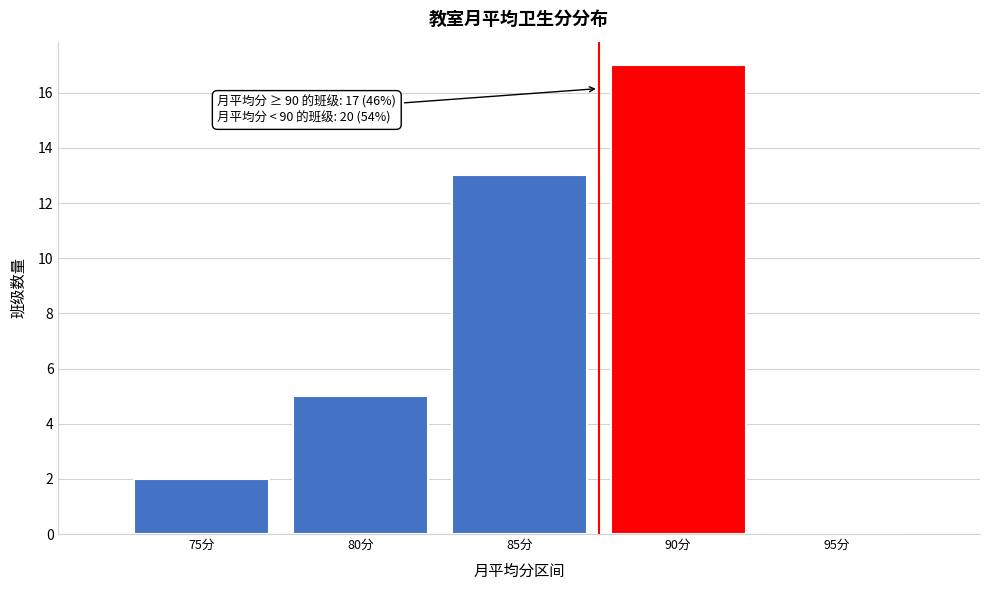

Reading left to right, transcribe all the data shown in this chart.

75分=2	80分=5	85分=13	90分=17	95分=0